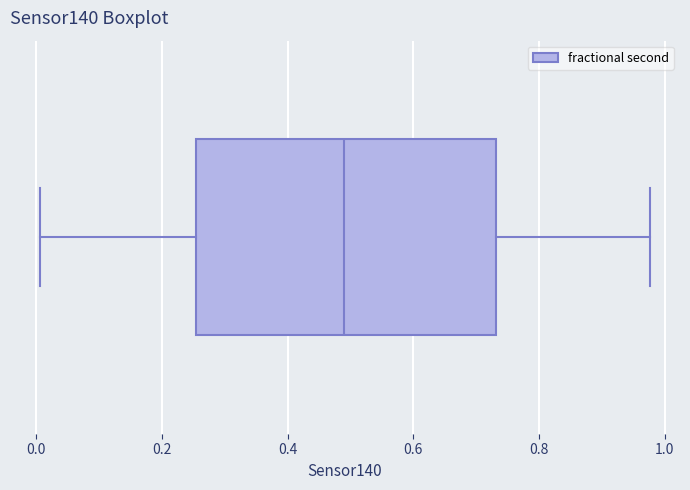

Transcribe this box plot: give where the median line is, the range the box spans, and where the two whiskers end, as read against the x-axis. The values are not printed on the chart, so give them approximately, as read against the axis.

median 0.50, box 0.26 to 0.74, whiskers 0.00 to 0.98